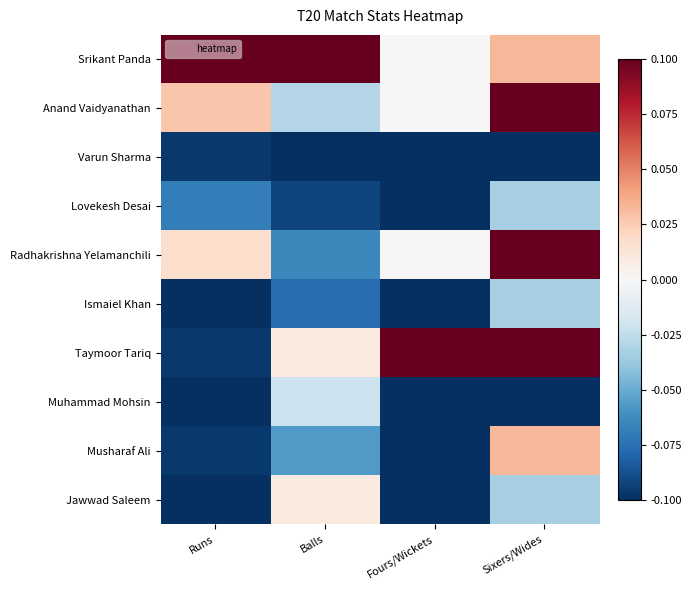

What is the maximum value shown in the chart?

0.1